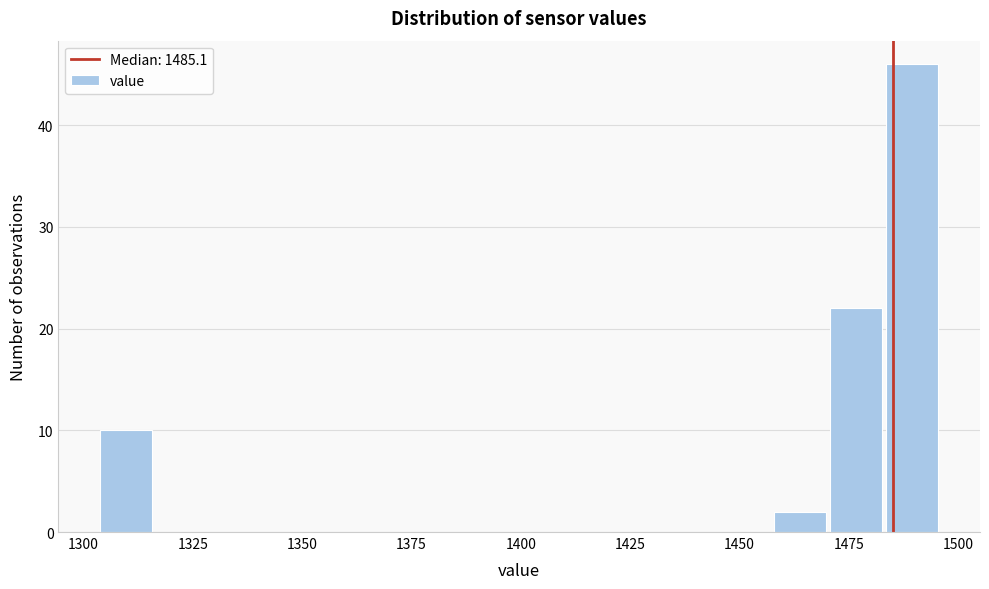

Read against the x-axis, roughly where is the centre of the tallest bar?

1490